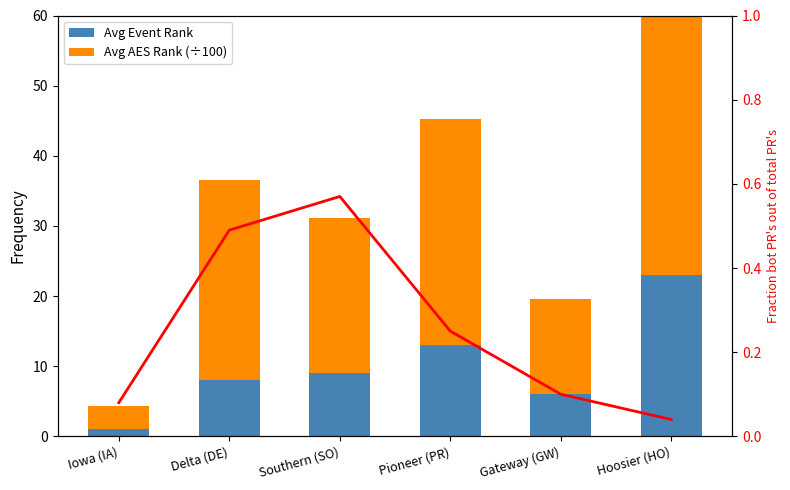

List the series in order of their overall mean, highest first.

Avg AES Rank (÷100), Avg Event Rank, Fraction of top rank